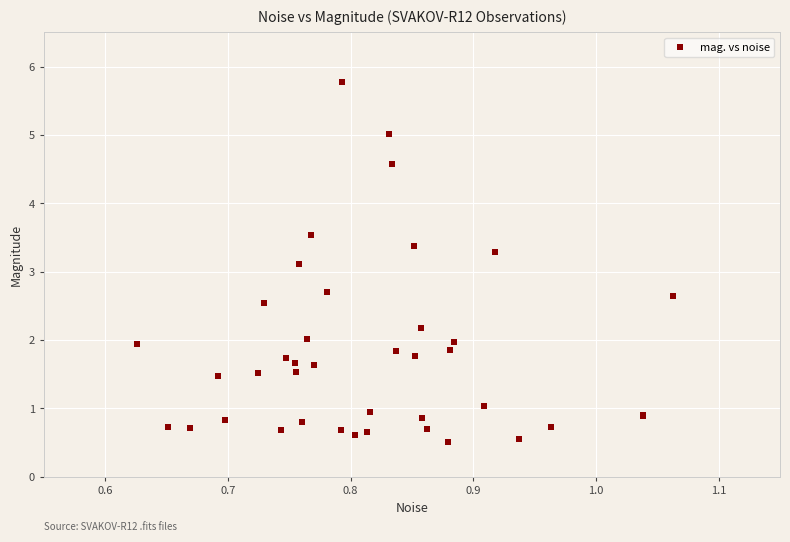

What Y value in the scatter plot is closest to 3?

3.1